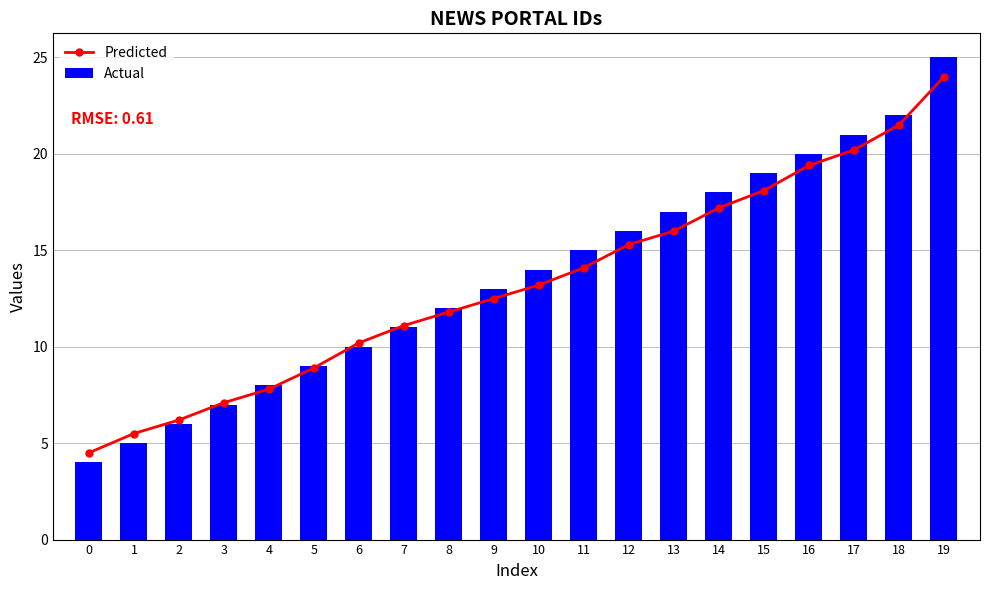

Reading right to left, transcribe all the data shown in this chart.

Predicted: 19=24.0	18=21.5	17=20.2	16=19.4	15=18.1	14=17.2	13=16.0	12=15.3	11=14.1	10=13.2	9=12.5	8=11.8	7=11.1	6=10.2	5=8.9	4=7.8	3=7.1	2=6.2	1=5.5	0=4.5
Actual: 19=25.0	18=22.0	17=21.0	16=20.0	15=19.0	14=18.0	13=17.0	12=16.0	11=15.0	10=14.0	9=13.0	8=12.0	7=11.0	6=10.0	5=9.0	4=8.0	3=7.0	2=6.0	1=5.0	0=4.0